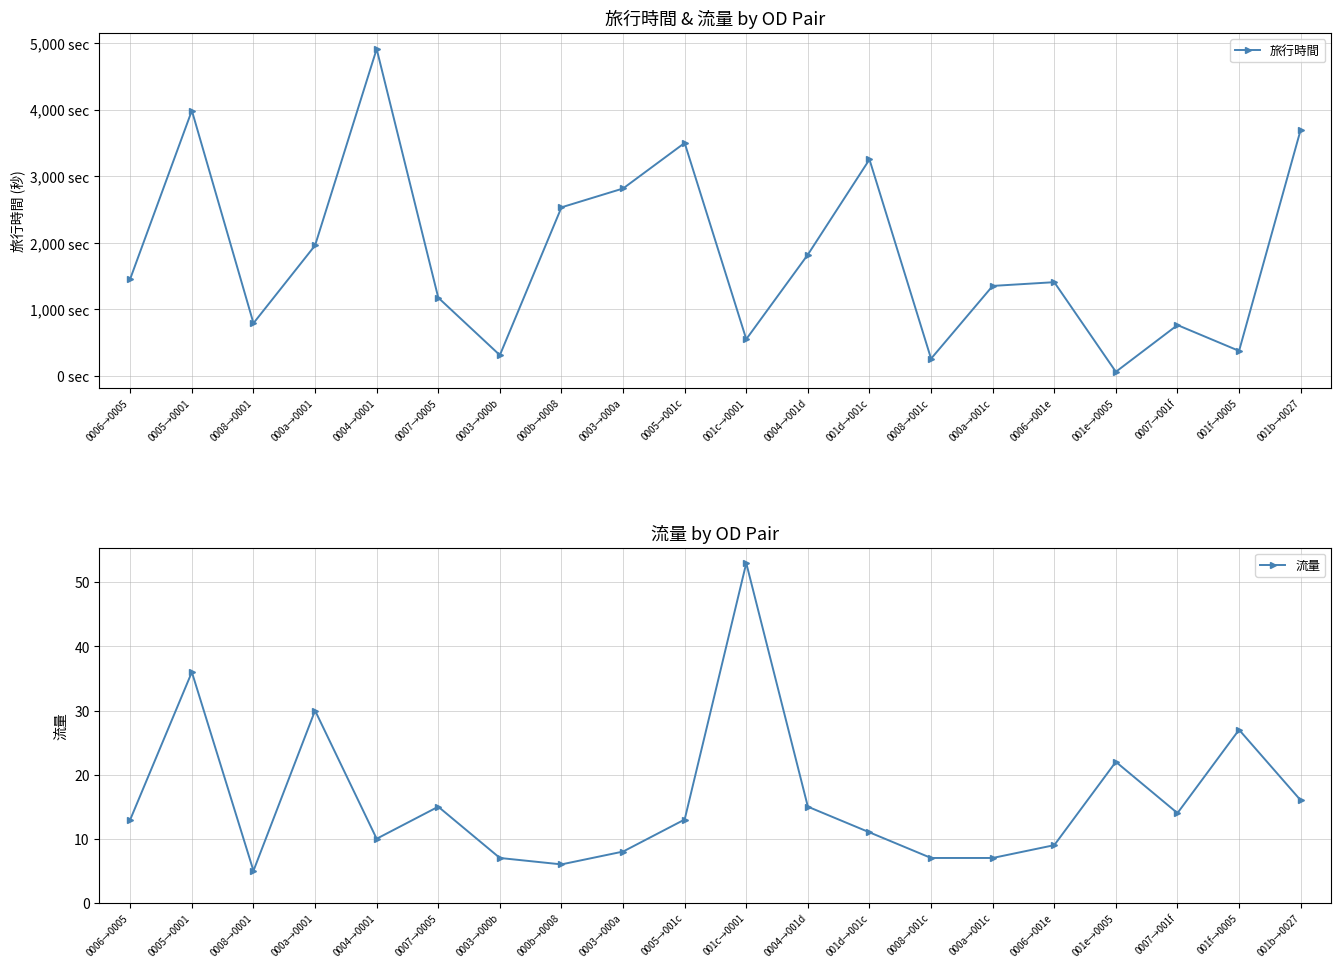

Which series has the largest total across all categories?

旅行時間